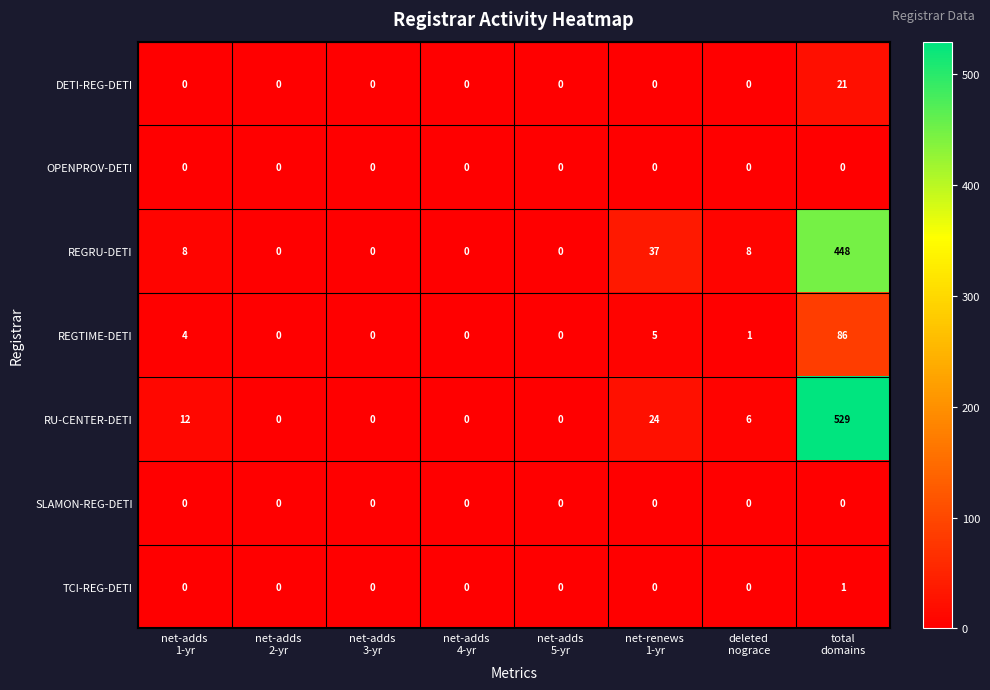

Which series has the largest total across all categories?

RU-CENTER-DETI